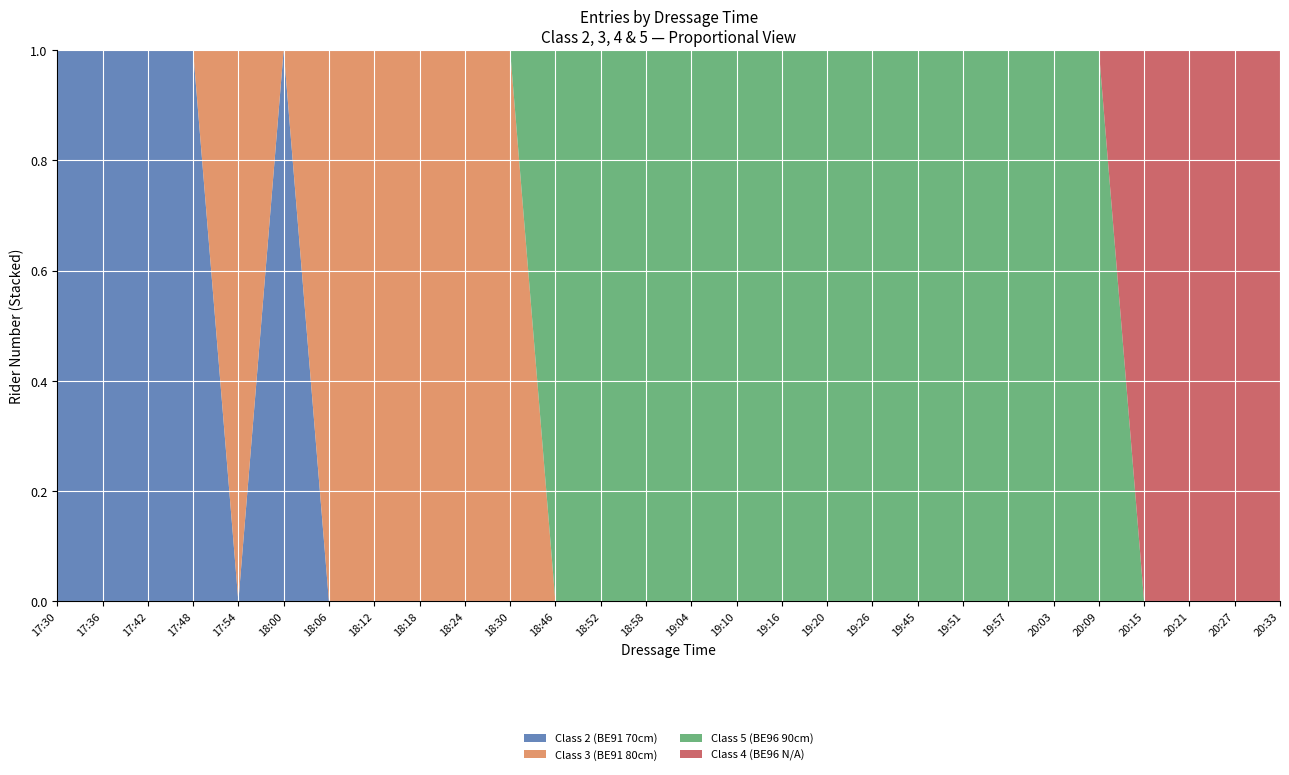

Reading left to right, list all the values displayed in this chart.

Class 2 (BE91 70cm): 3	6	7	19	0	4	0	0	0	0	0	0	0	0	0	0	0	0	0	0	0	0	0	0	0	0	0	0
Class 3 (BE91 80cm): 0	0	0	0	5	0	11	12	14	18	23	0	0	0	0	0	0	0	0	0	0	0	0	0	0	0	0	0
Class 5 (BE96 90cm): 0	0	0	0	0	0	0	0	0	0	0	13	2	25	9	8	15	16	1	20	21	22	24	17	0	0	0	0
Class 4 (BE96 N/A): 0	0	0	0	0	0	0	0	0	0	0	0	0	0	0	0	0	0	0	0	0	0	0	0	28	10	26	27